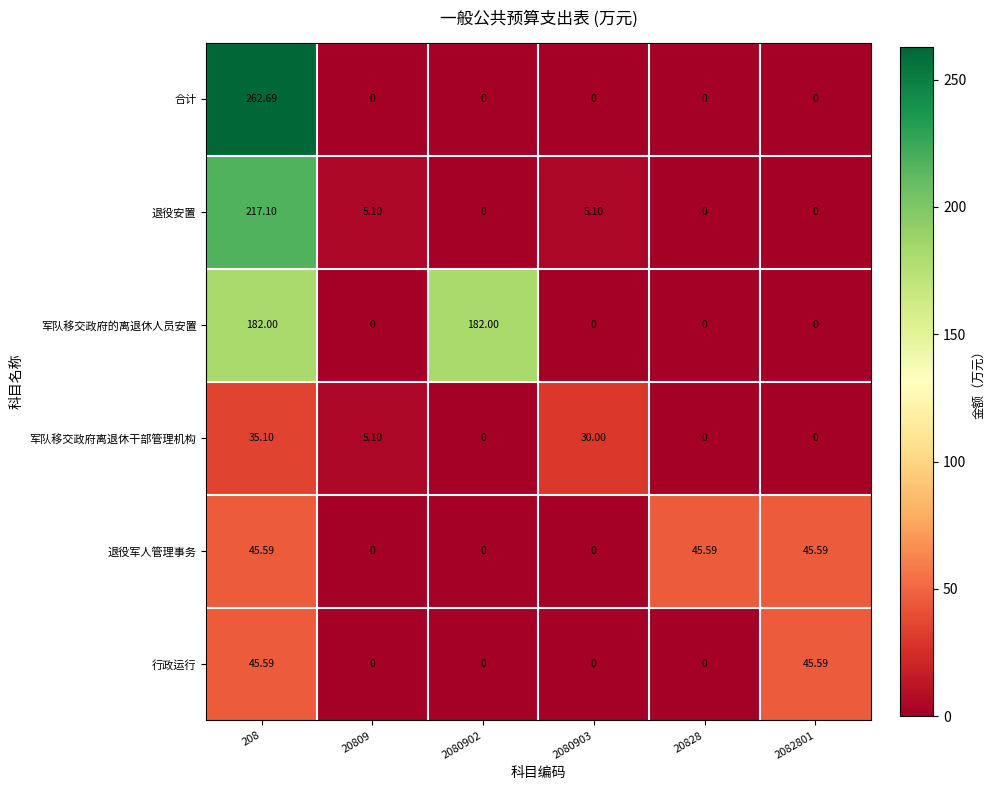

Which series changed the most between 20809 and 2080902?

军队移交政府的离退休人员安置